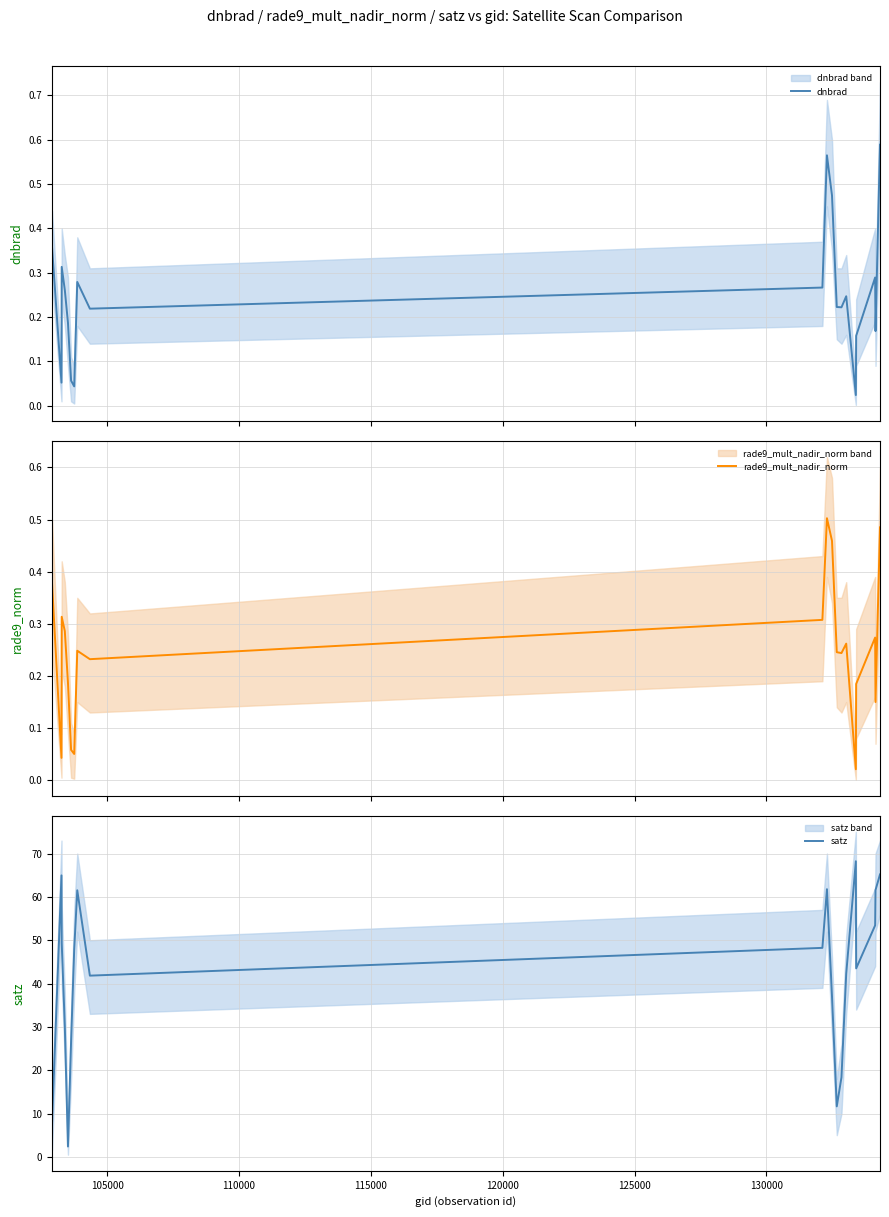

Reading left to right, list all the values displayed in this chart.

dnbrad: 0.4	0.1	0.3	0.3	0.2	0.1	0.0	0.3	0.2	0.3	0.6	0.5	0.2	0.2	0.2	0.0	0.2	0.3	0.2	0.6
rade9_mult_nadir_norm: 0.4	0.0	0.3	0.3	0.2	0.1	0.1	0.2	0.2	0.3	0.5	0.5	0.2	0.2	0.3	0.0	0.2	0.3	0.2	0.5
satz: 7.8	65.0	49.4	30.1	2.4	26.7	47.8	61.5	41.8	48.2	61.8	37.0	11.6	18.4	42.3	68.2	43.5	53.4	61.6	65.2